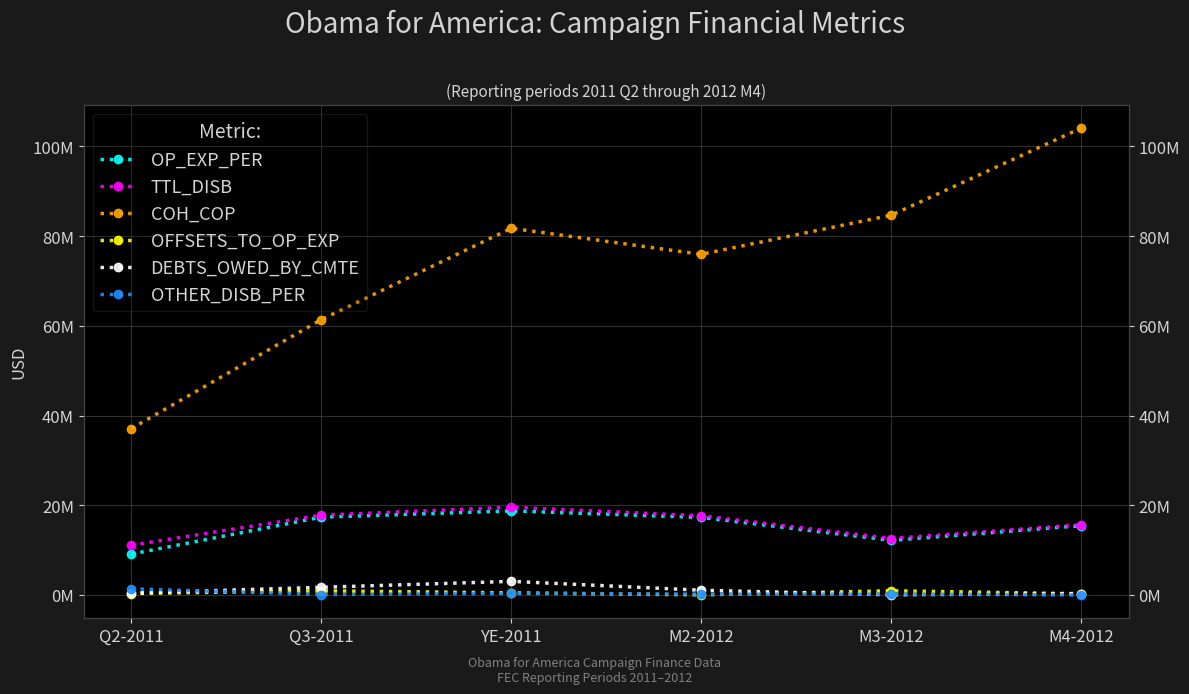

Where is the first local minimum for DEBTS_OWED_BY_CMTE?

M3-2012